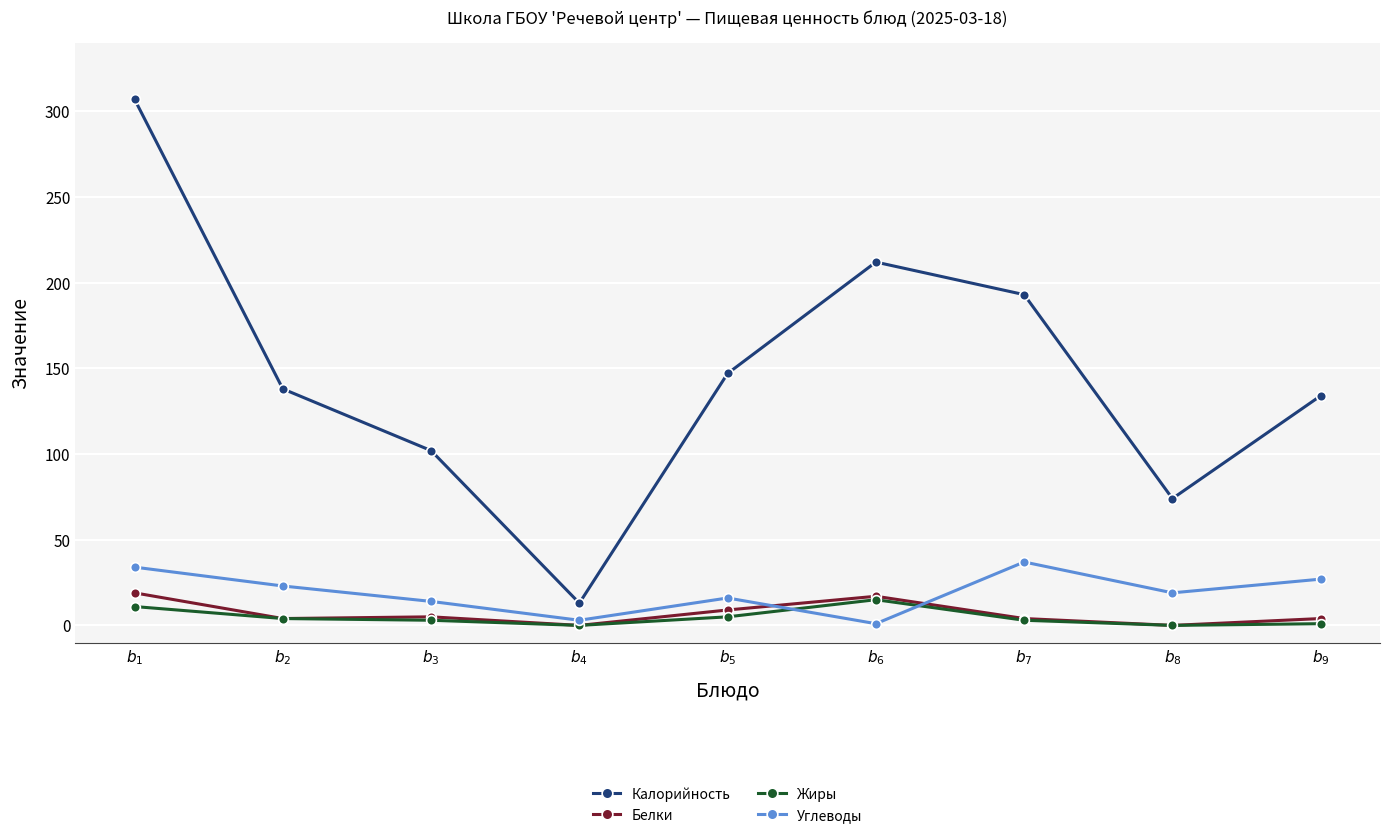

In Калорийность, how many points are lower than both neighbors (excluding endpoints)?

2